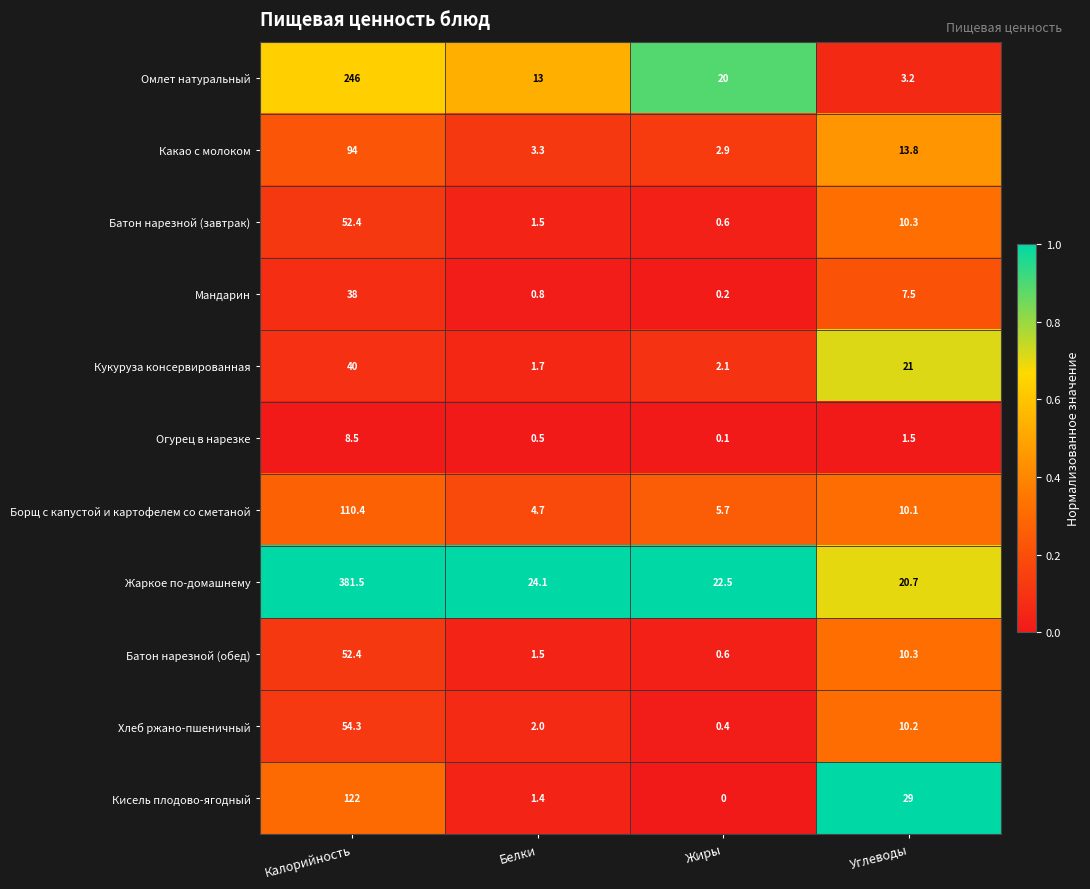

What is the approximate value of Кисель плодово-ягодный at Белки?

1.4